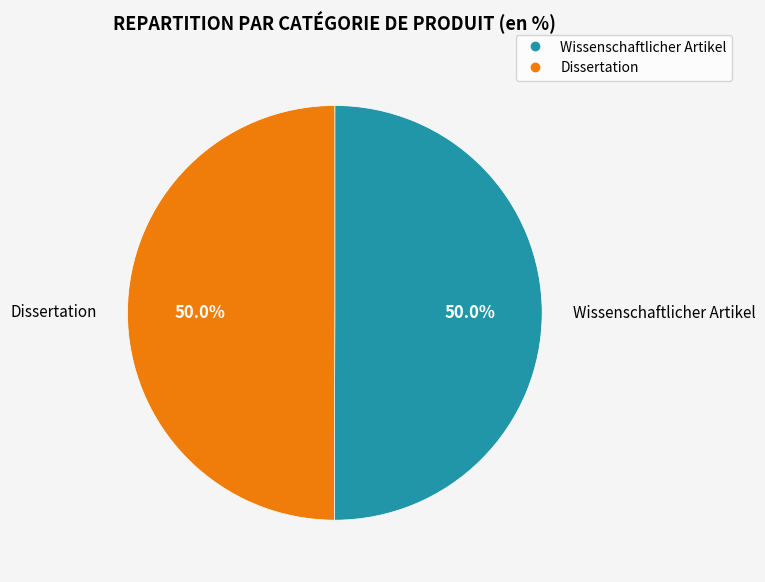

Do Dissertation and Wissenschaftlicher Artikel together represent more than half of the pie?

Yes